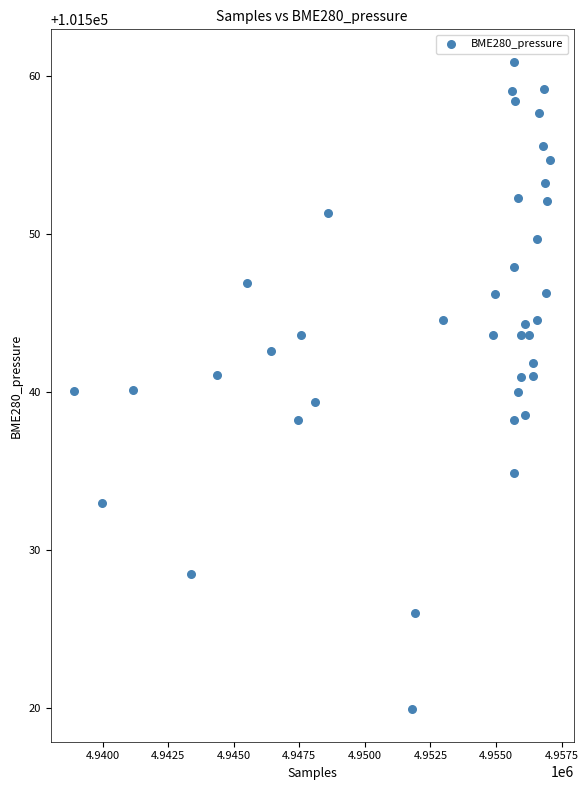

What is the range of Y values (max minus min)?

41.0